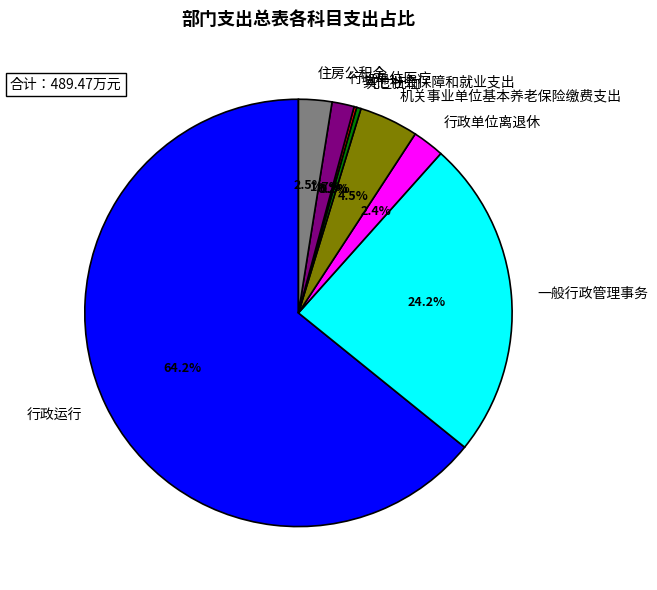

Between 行政运行 and 住房公积金, which is larger?

行政运行